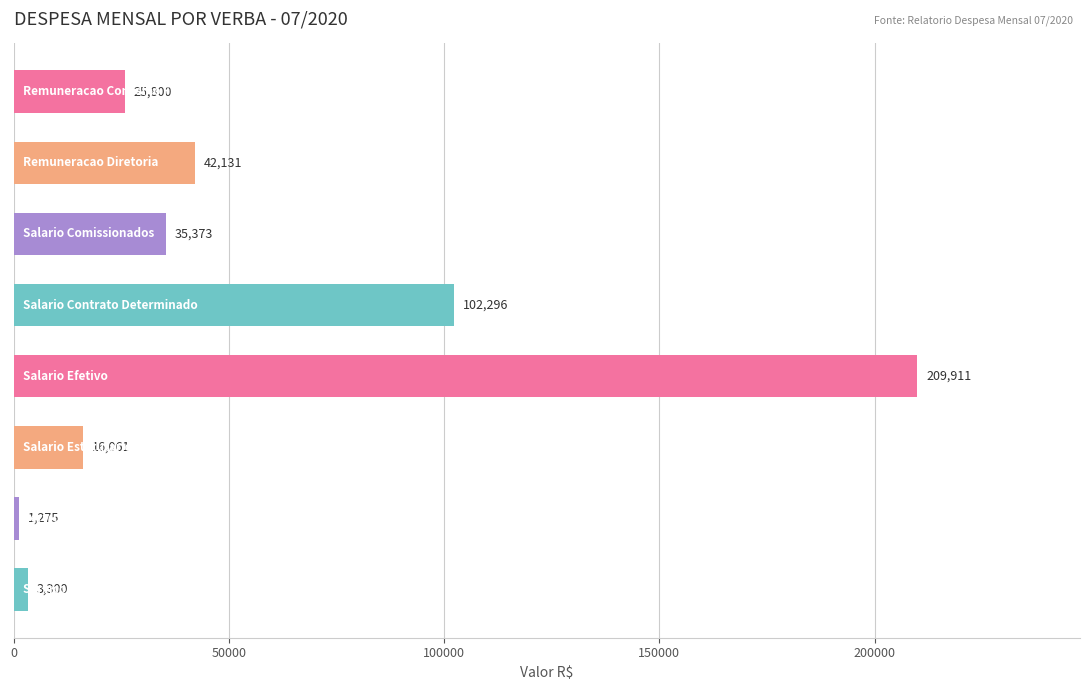

What is the difference between the second highest and second lowest values?

98995.7